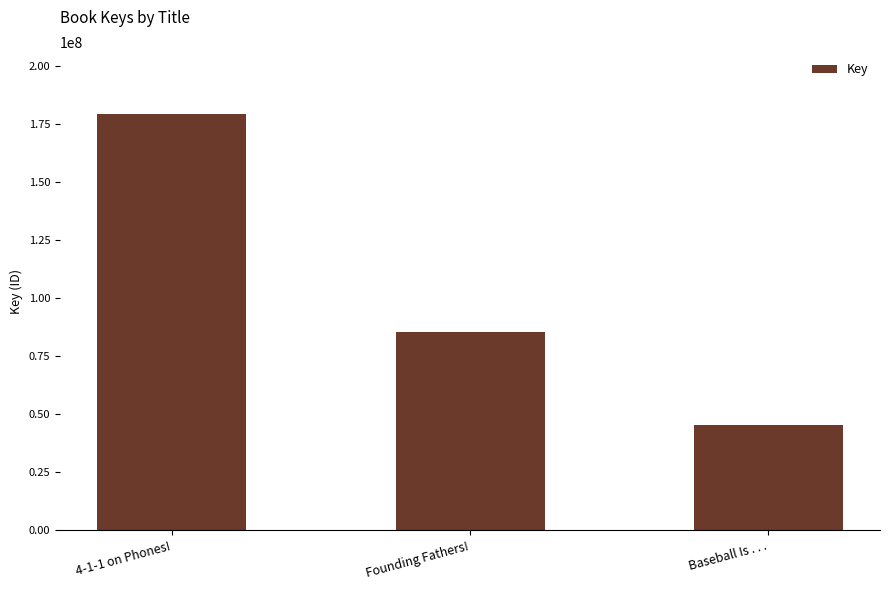

What is the change in value from 4-1-1 on Phones! to Founding Fathers!?

-93607978